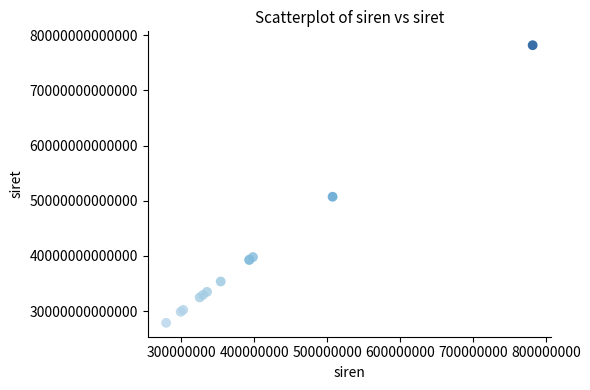

What Y value in the scatter plot is closest to 53035833550021?

50734136000018